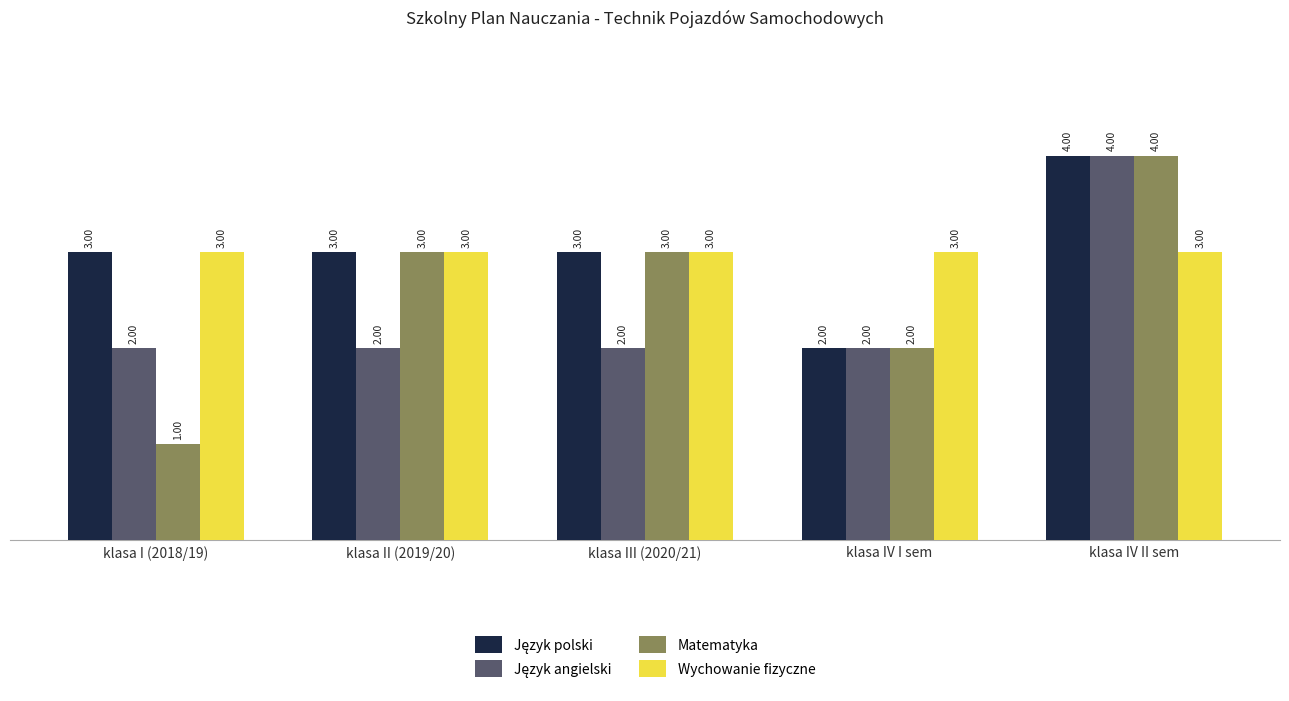

Which label corresponds to the smallest value in the chart?

klasa I (2018/19)